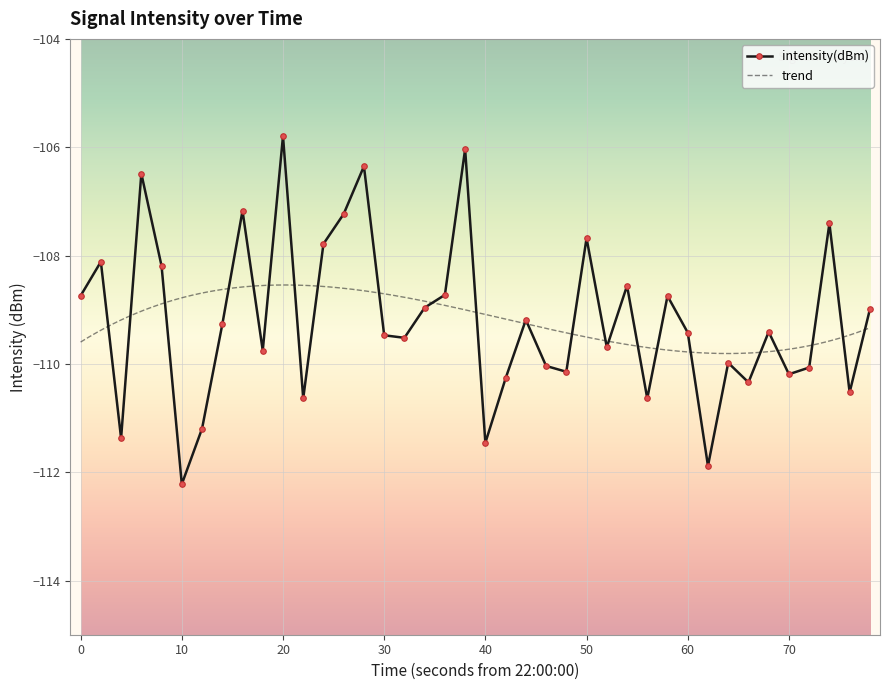

What is the maximum value shown in the chart?

-105.8